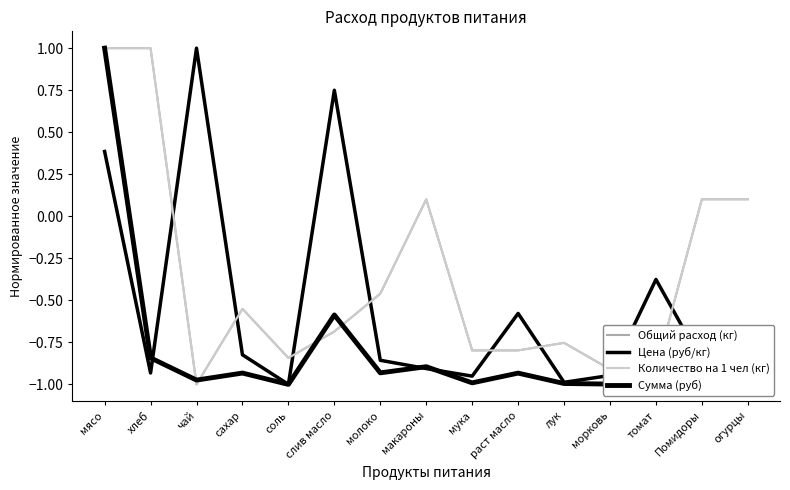

Does the chart have visible grid lines?

No